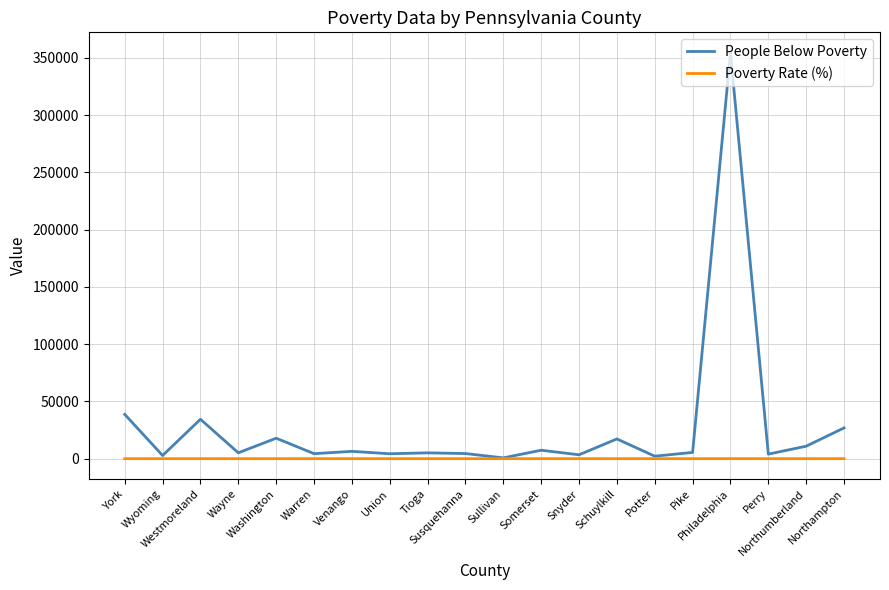

How many lines are shown in the chart?

2